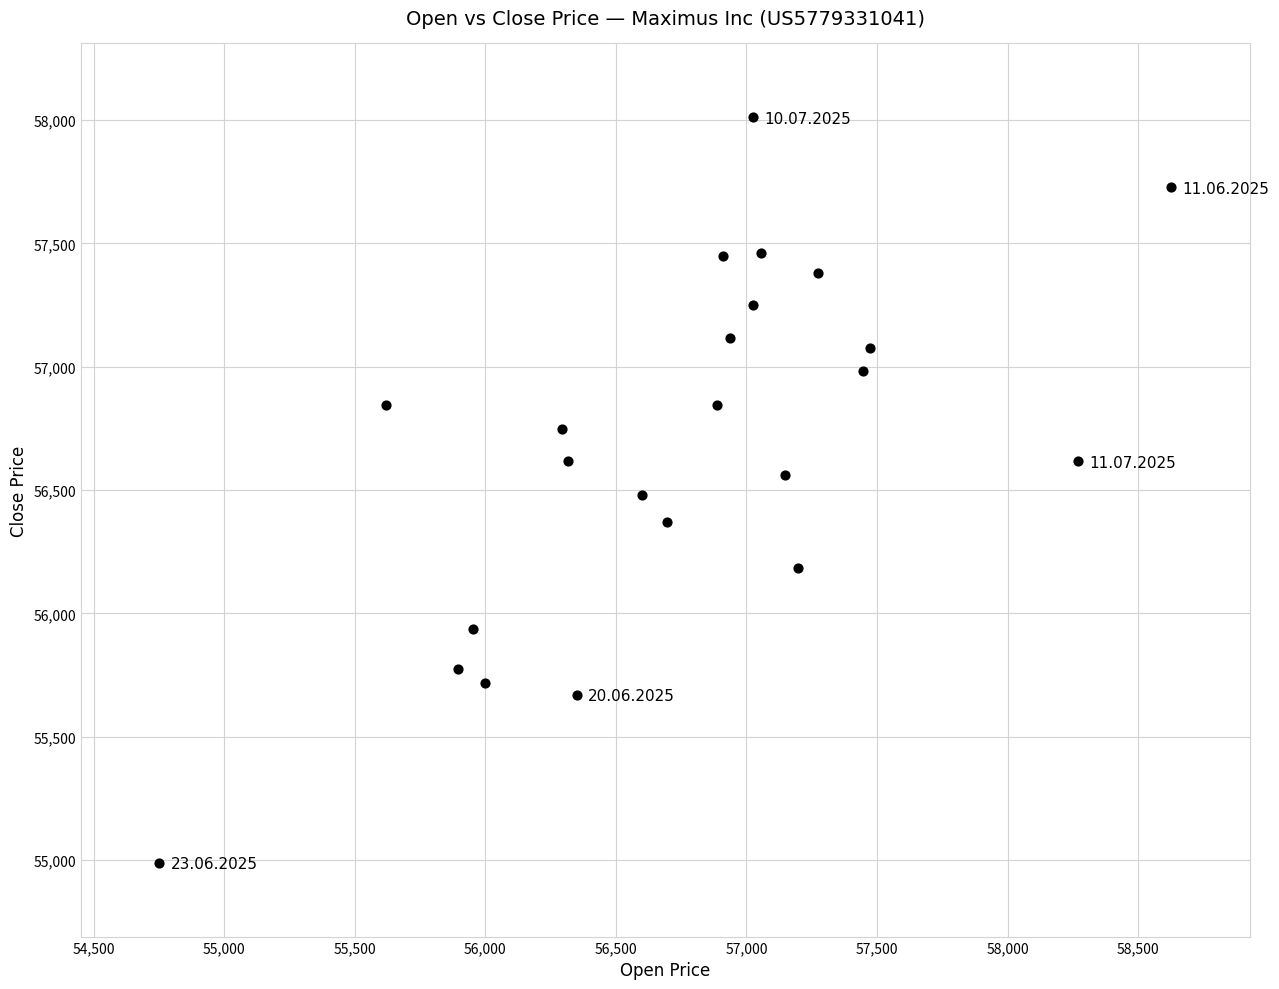

What is the range of X values (max minus min)?

3876